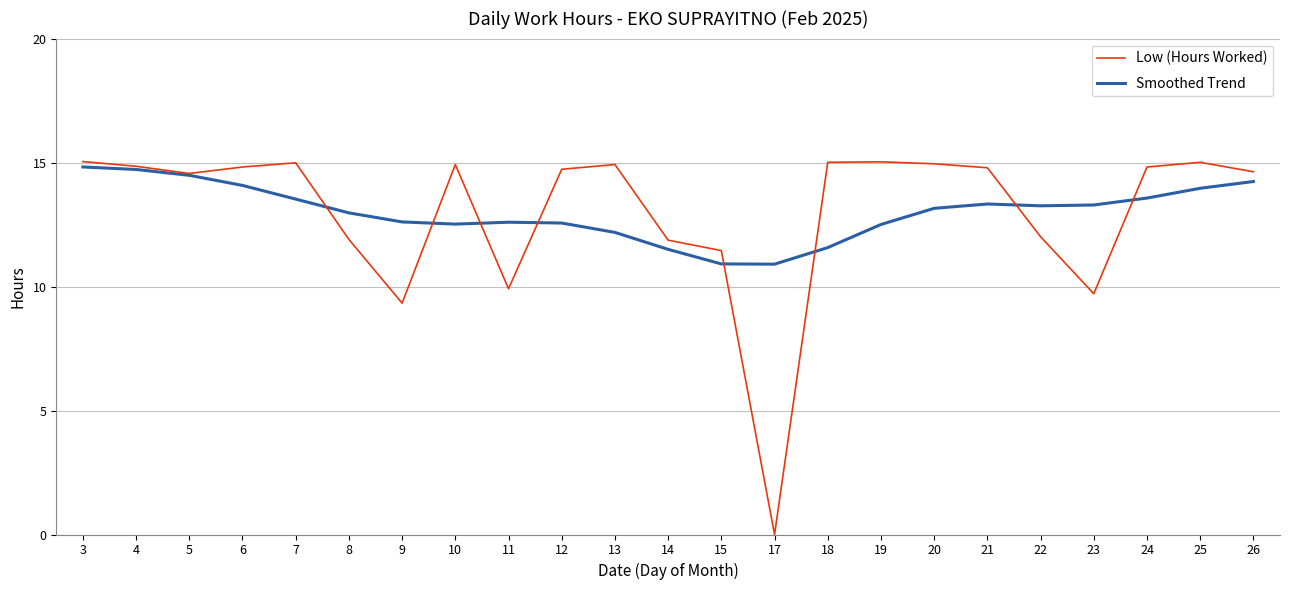

What is the approximate value of Low (Hours Worked) at 3?

15.0